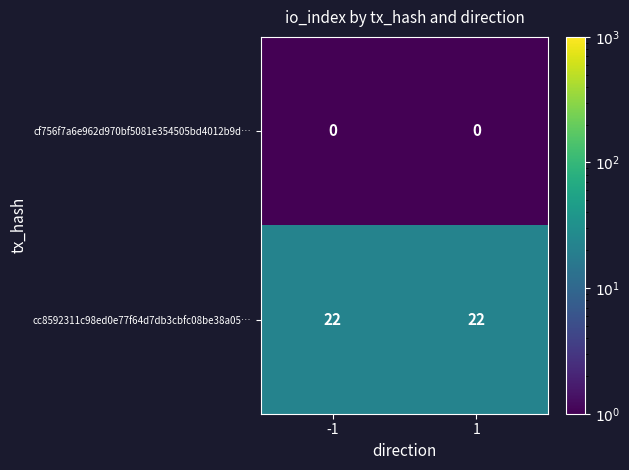

What is the total value across all series at -1?

22